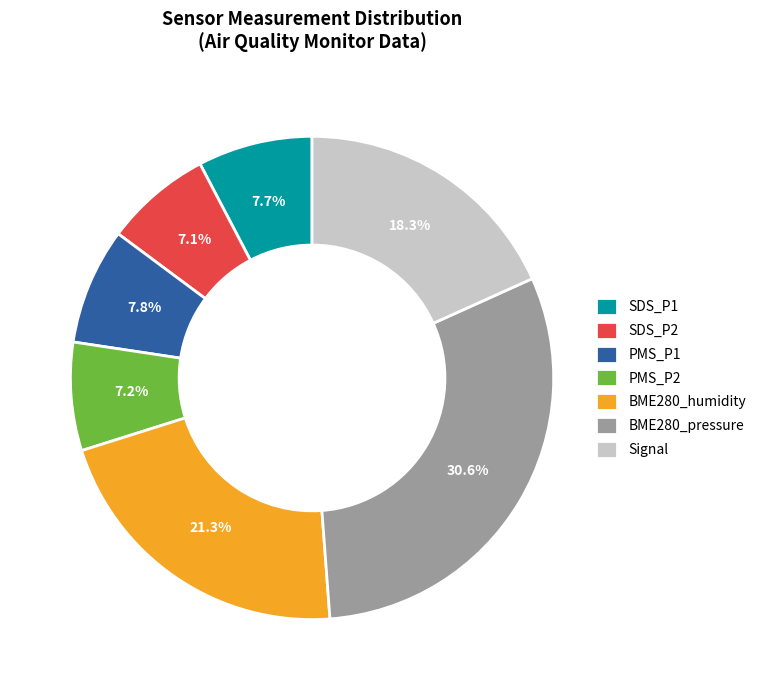

Is the sum of Signal and PMS_P1 greater than half?

No